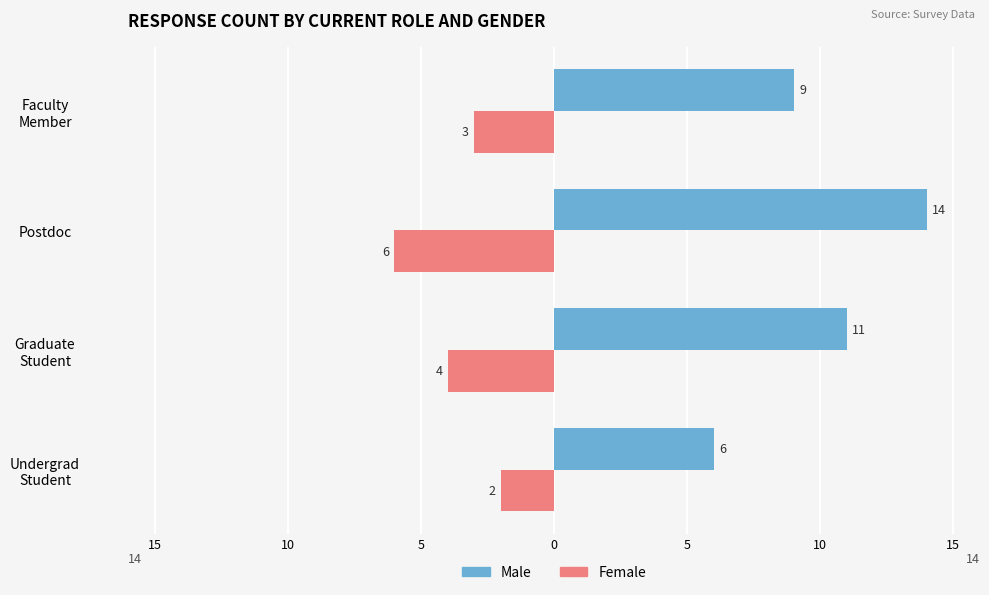

What are all the series names shown in the legend?

Male, Female